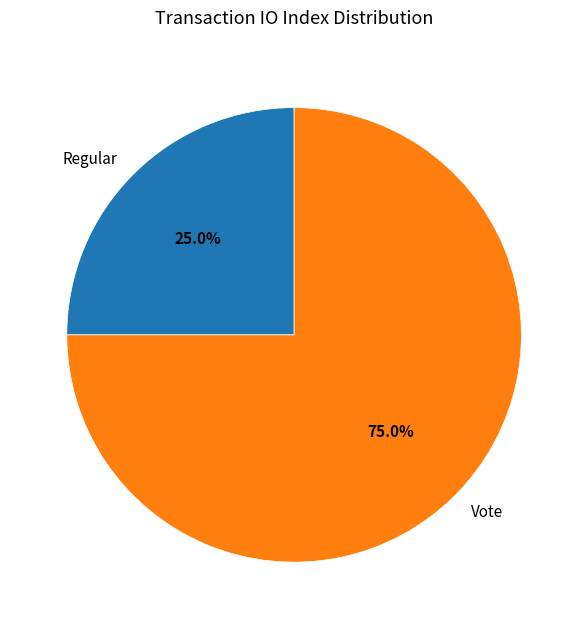

What is the ratio of the value at Regular to the value at Vote?

0.3